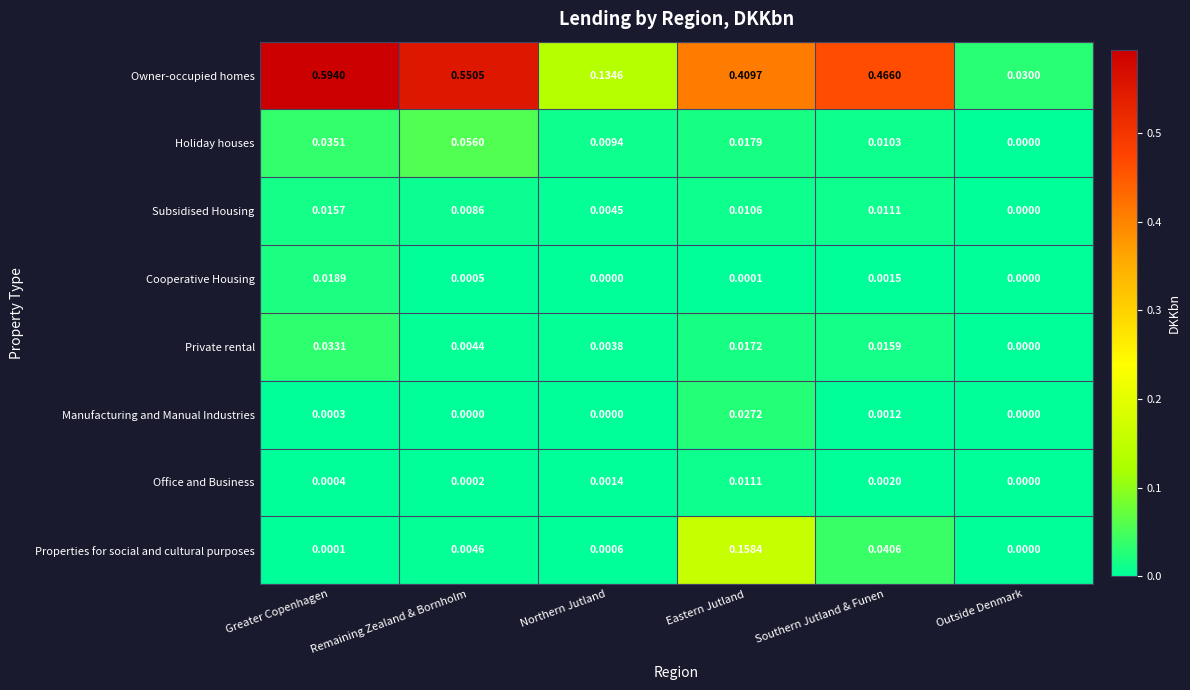

How many categories are shown in the chart?

6